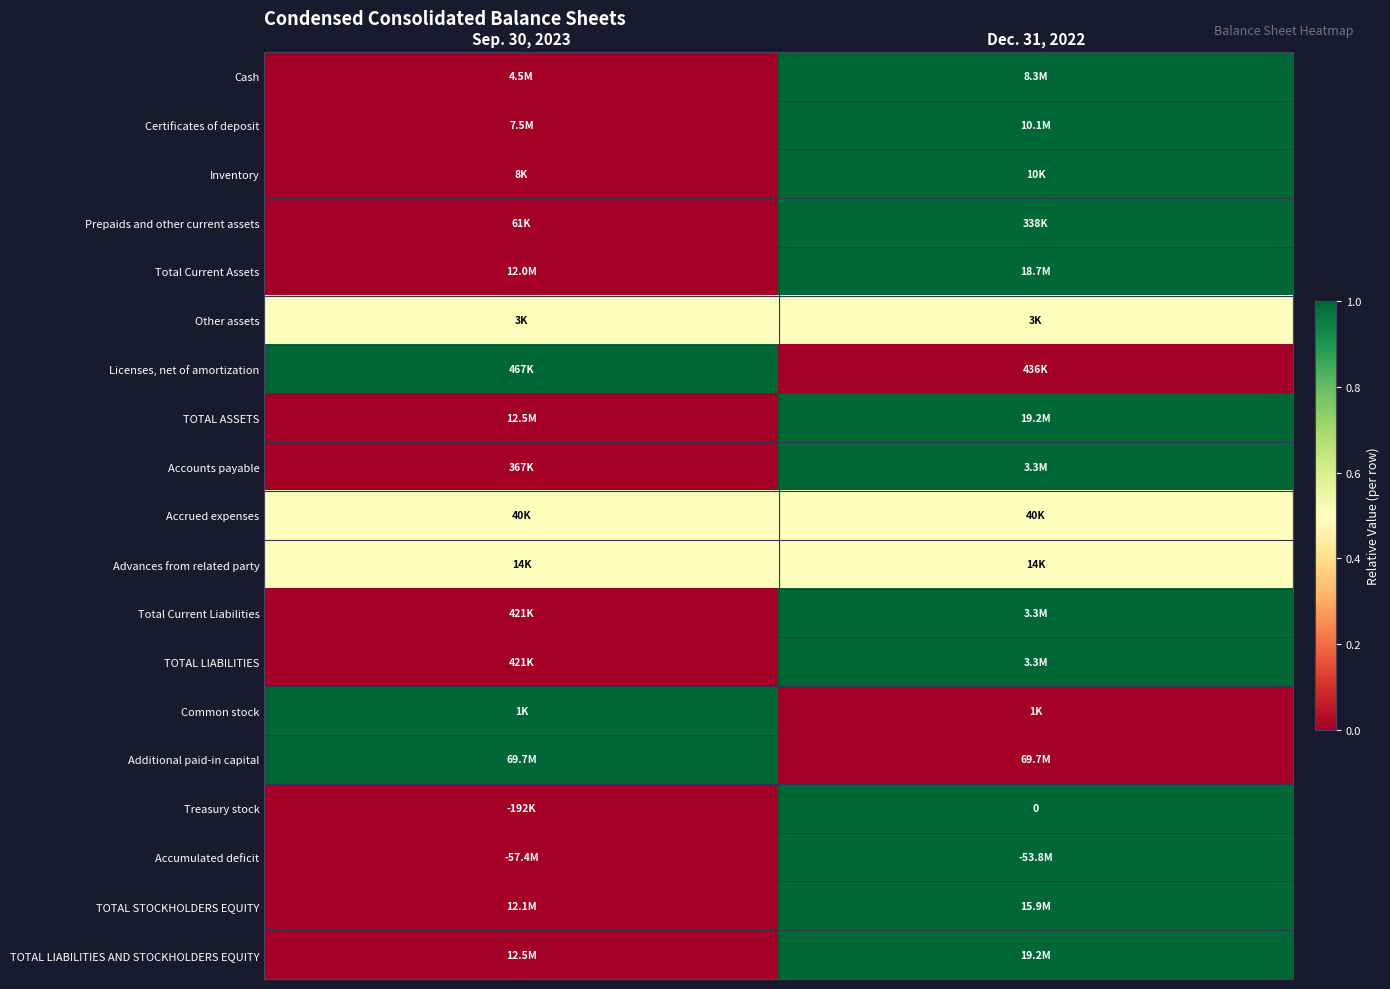

At which category is the sum across all series the highest?

Dec. 31, 2022